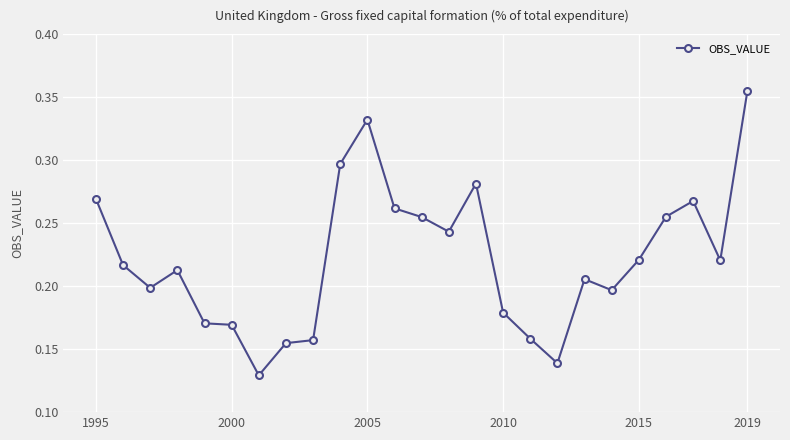

True or false: the data has more than 0 interior local peaks.

True